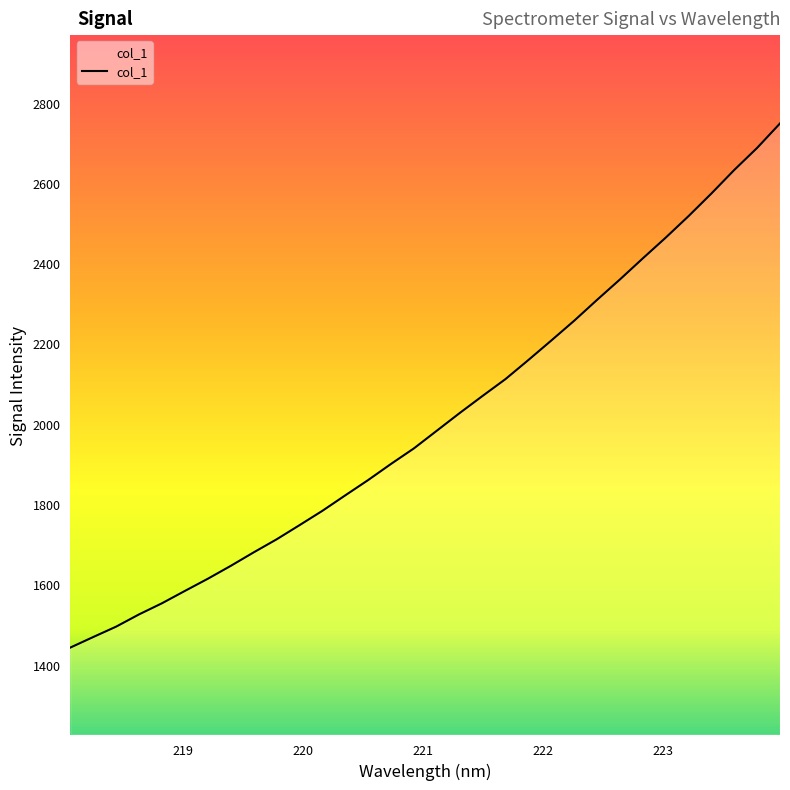

True or false: there are more than 0 points higher than both neighbors.

False